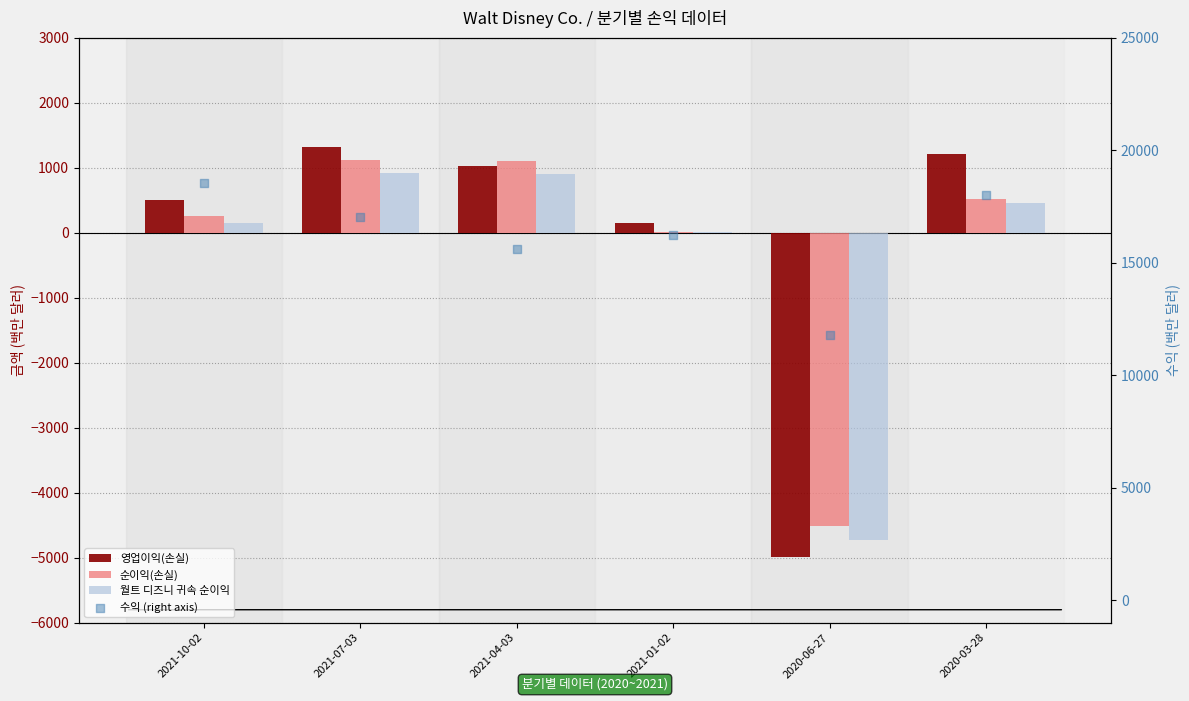

What is the total value across all series at 2021-10-02?

19455